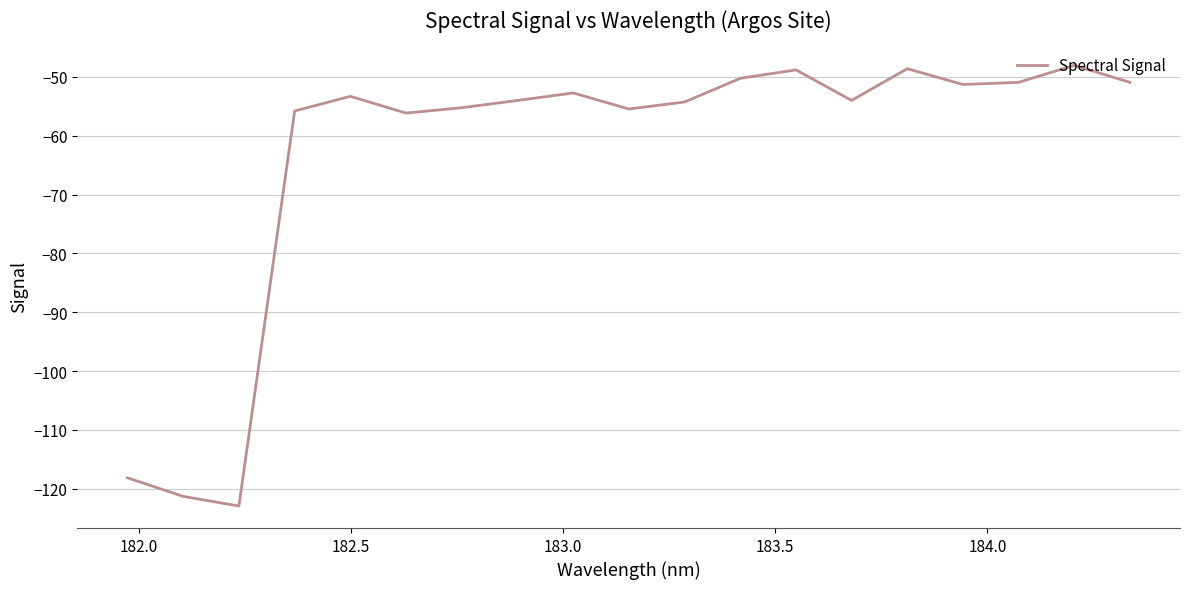

What is the smallest value displayed?

-122.9